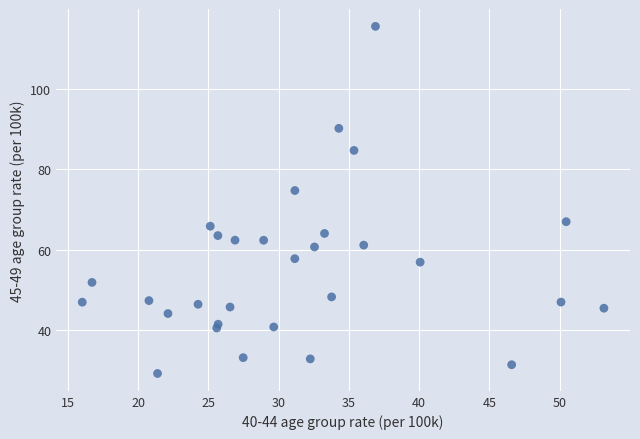

What Y value in the scatter plot is closest to 72?

74.7